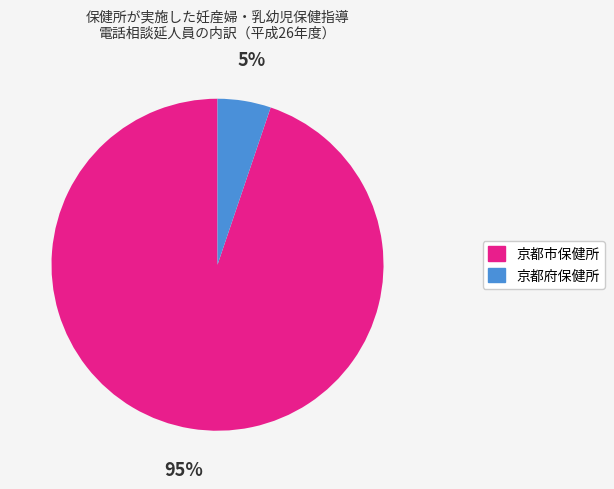

How many segments does this pie chart have?

2